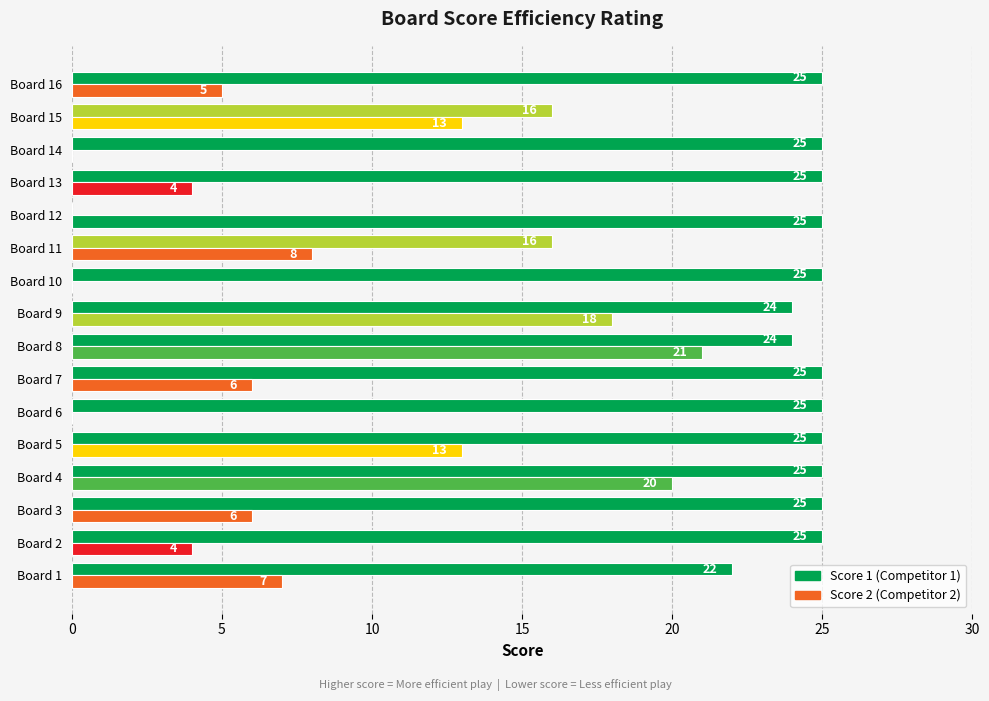

How many data points does each series have?

16